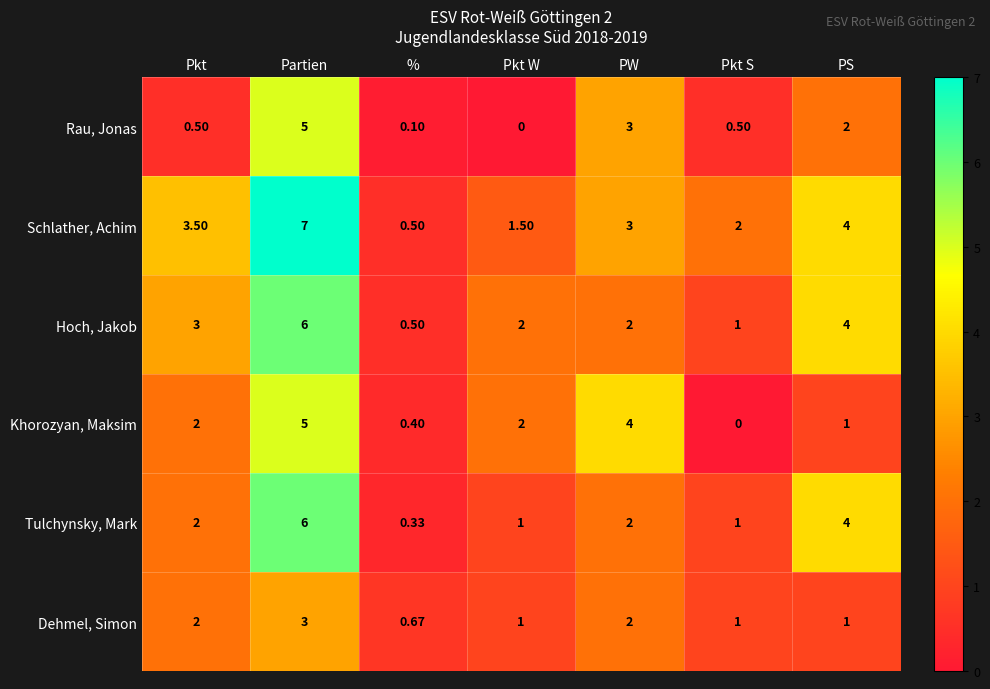

Which category has the lowest value in the Tulchynsky, Mark series?

%